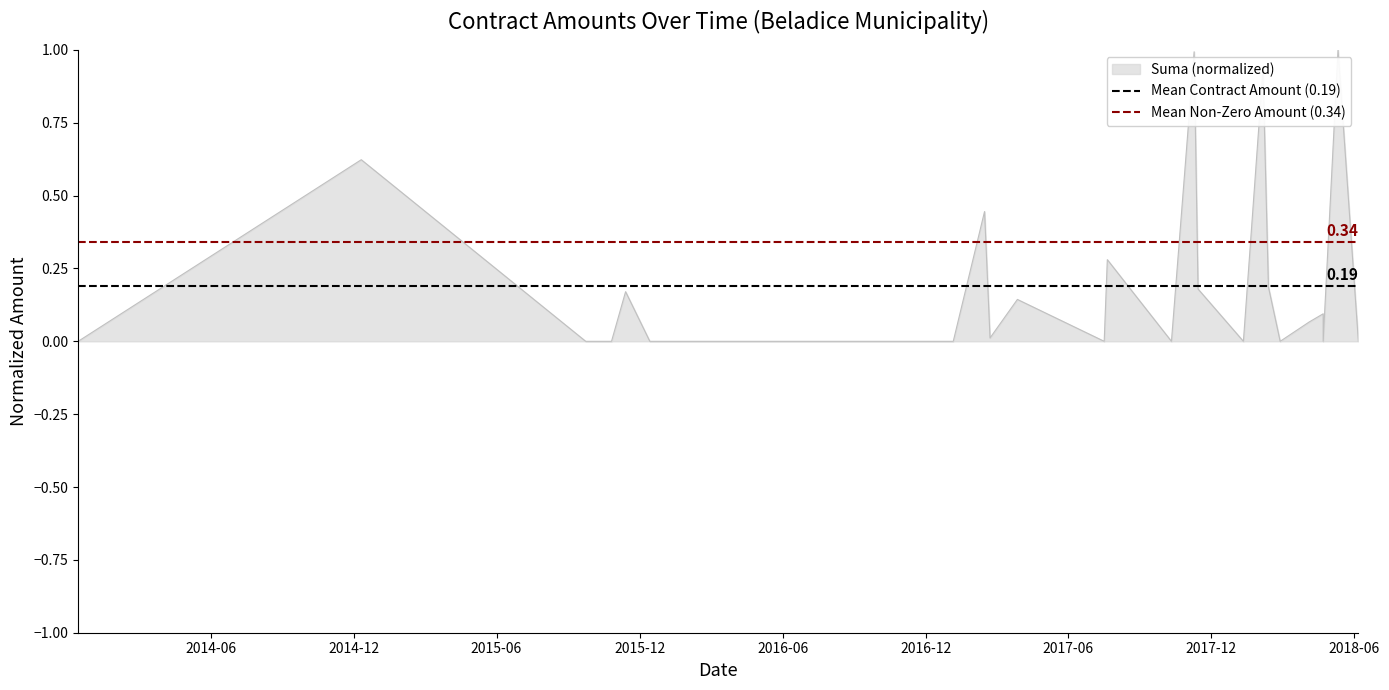

Which category has the lowest value in the Mean Contract Amount (0.19) series?

2014-06